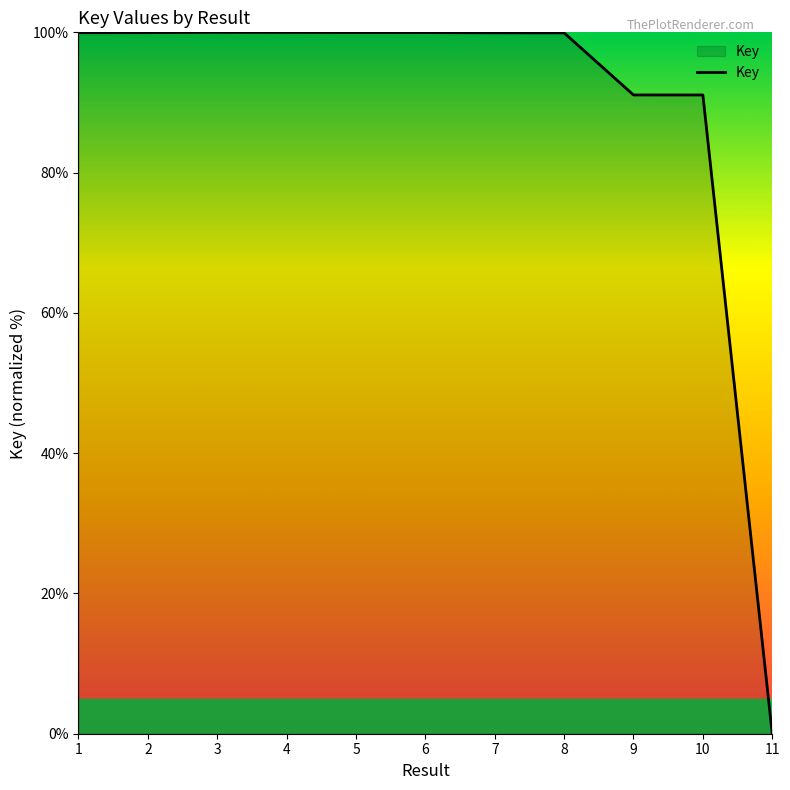

Where is the data nearest to the value 50?

10